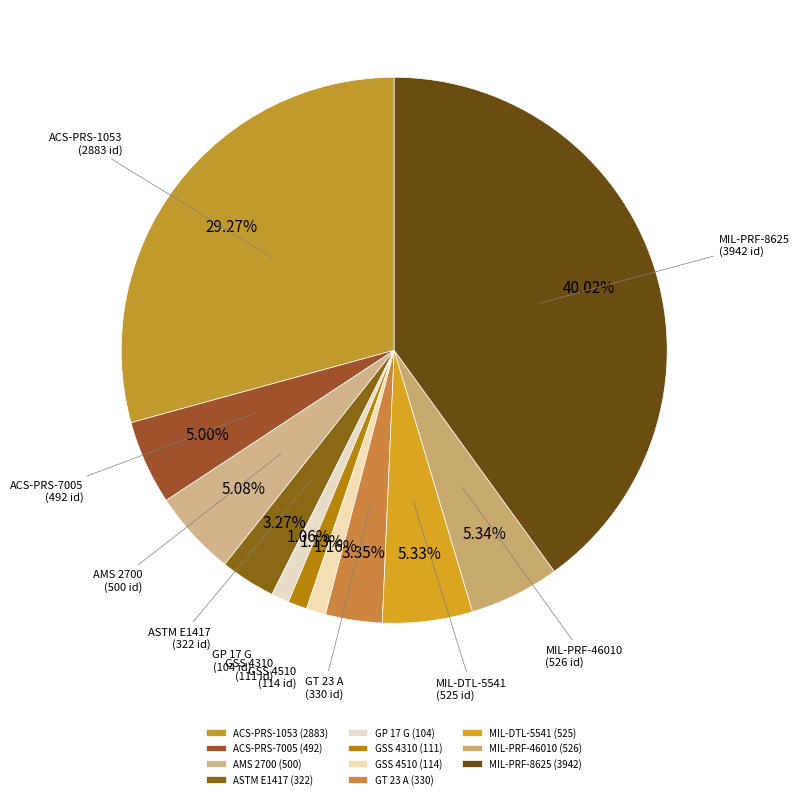

Which has a higher value, MIL-DTL-5541 or MIL-PRF-8625?

MIL-PRF-8625